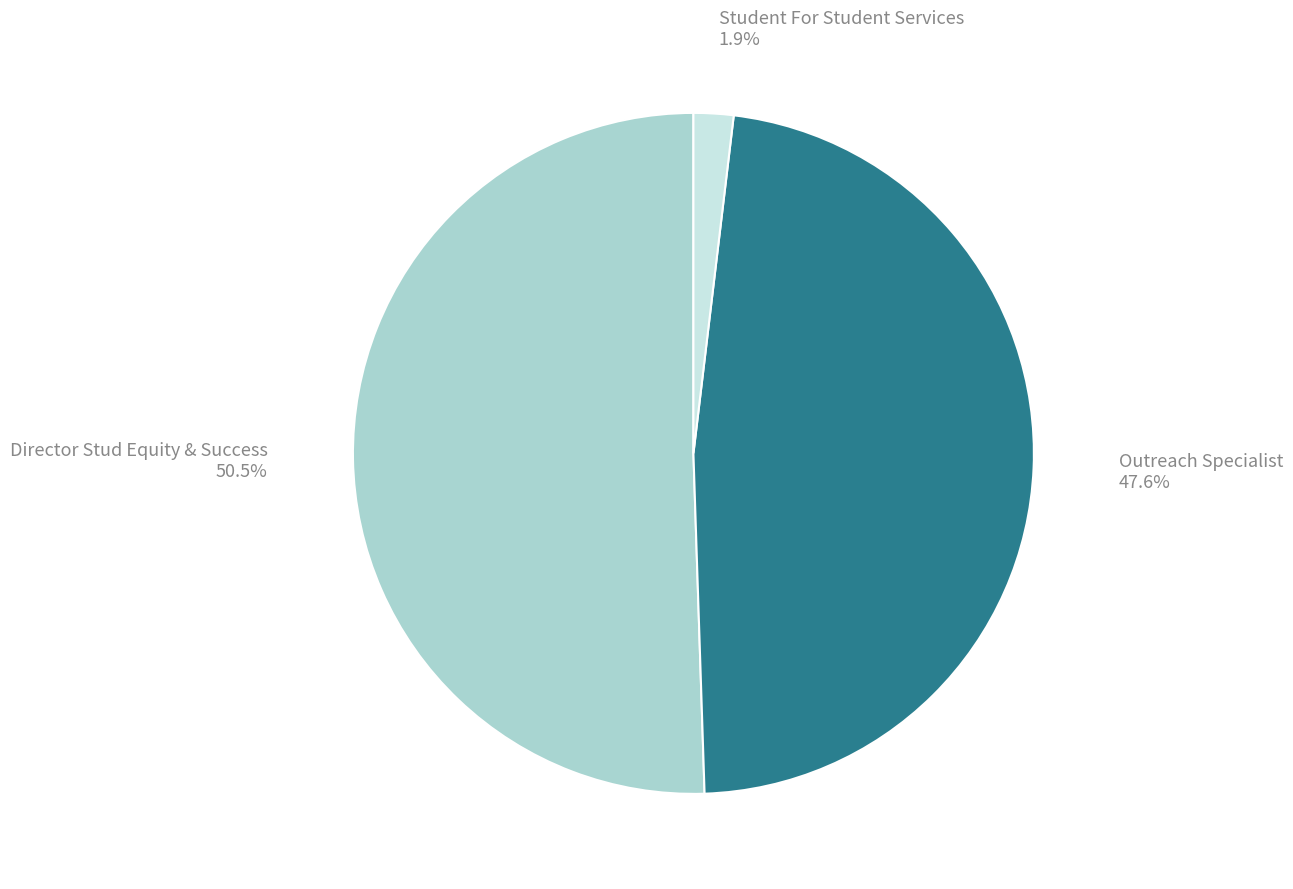

Is it true that Outreach Specialist is 48% of the pie?

True